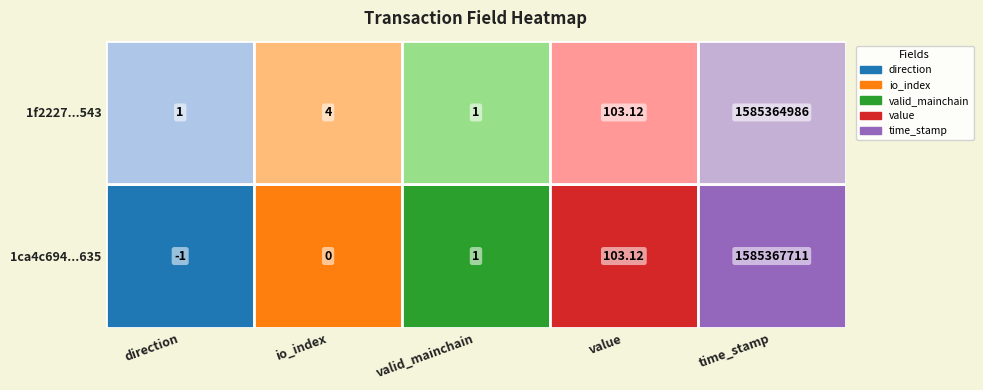

Is the value of 1ca4c694...635 at io_index greater than the value of 1f2227...543 at direction?

No